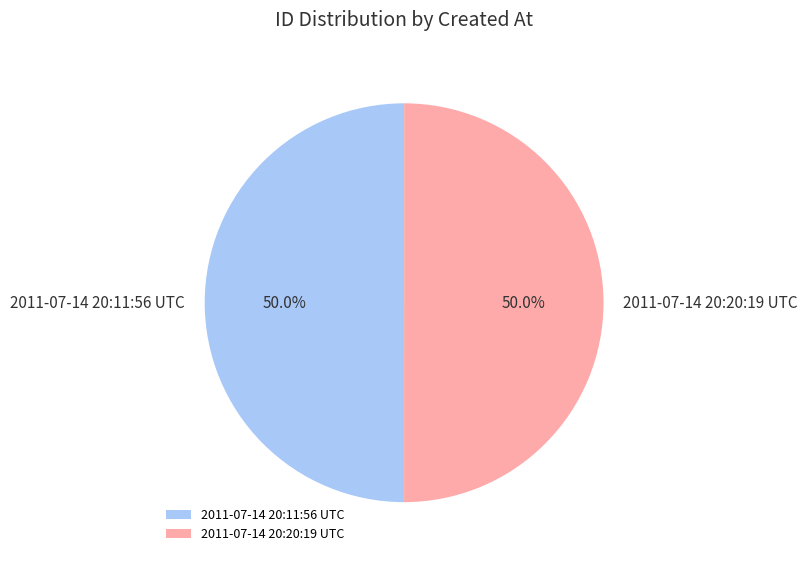

What percentage do 2011-07-14 20:20:19 UTC and 2011-07-14 20:11:56 UTC together represent?

100.0%